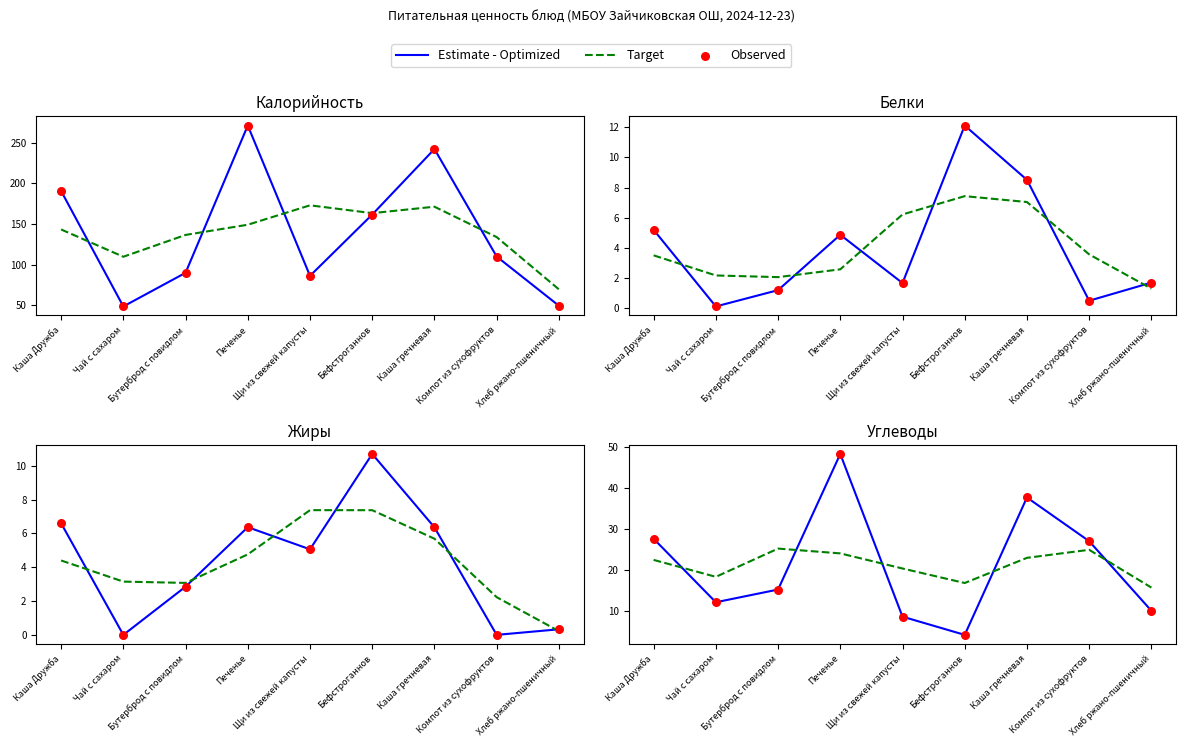

What are all the series names shown in the legend?

Estimate - Optimized, Target, Observed